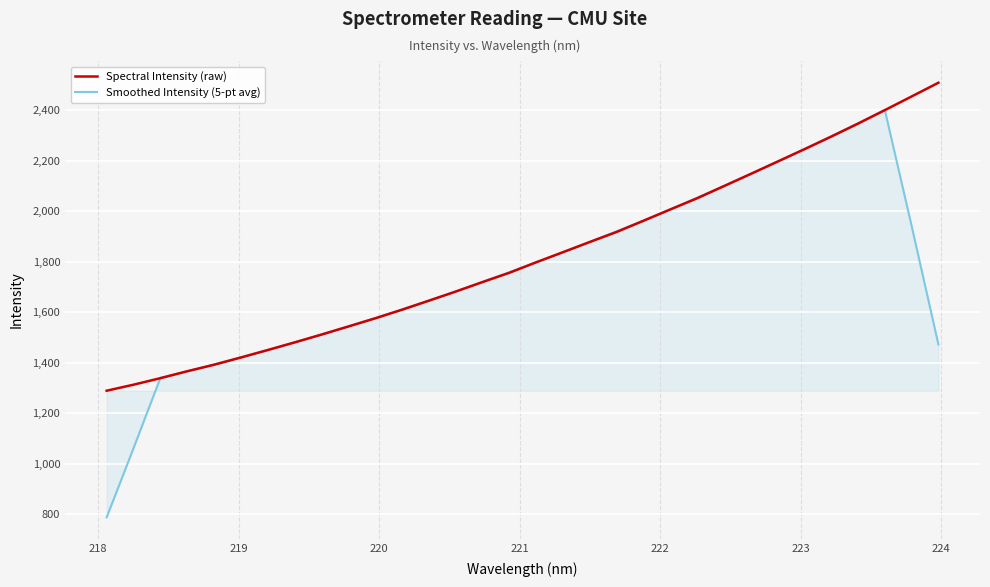

Which series has the largest total across all categories?

Spectral Intensity (raw)